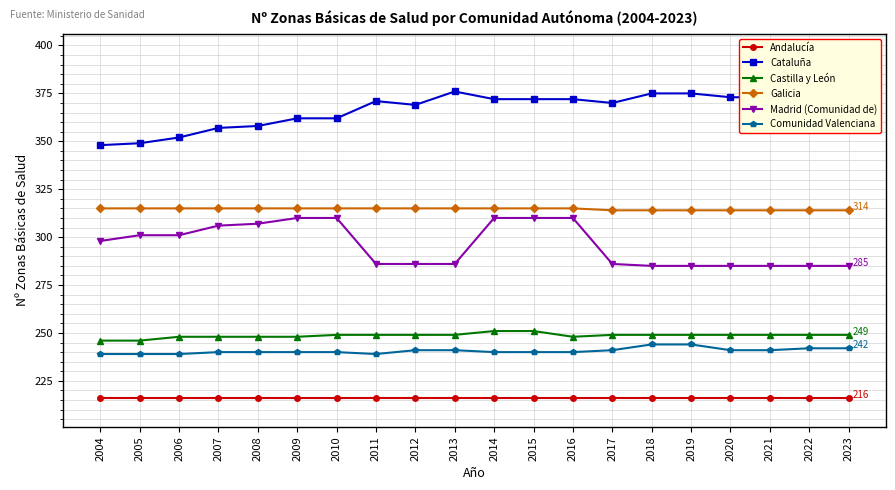

What is the difference between the maximum and second lowest values in the Comunidad Valenciana series?

5